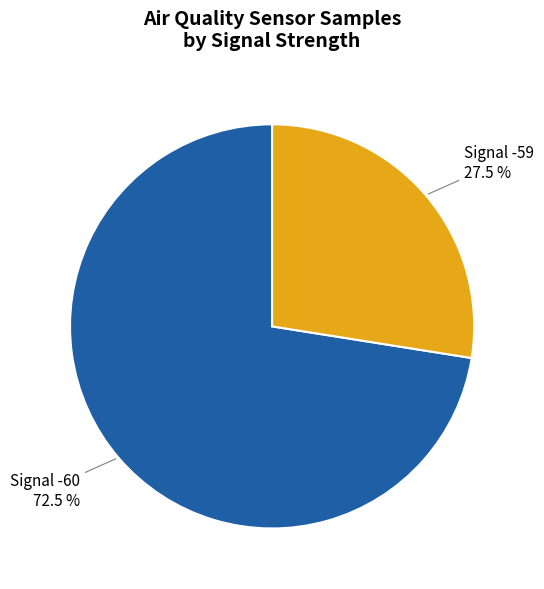

Is there any slice that represents more than half of the pie?

Yes